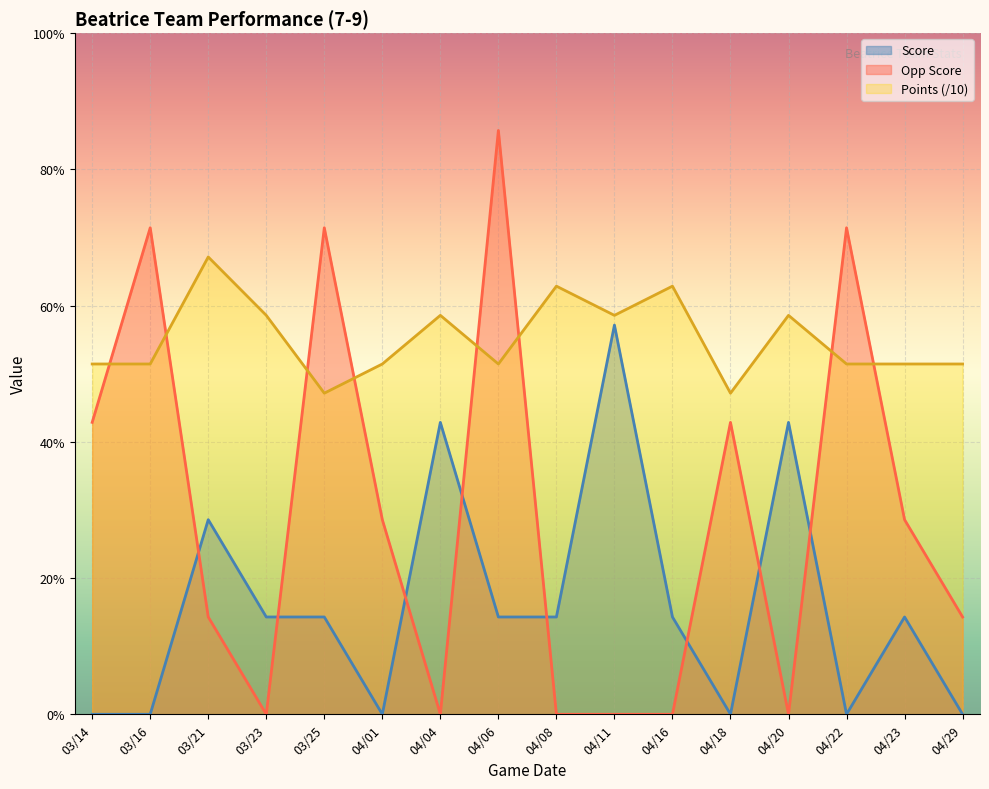

Does the chart display data point markers on the line(s)?

No